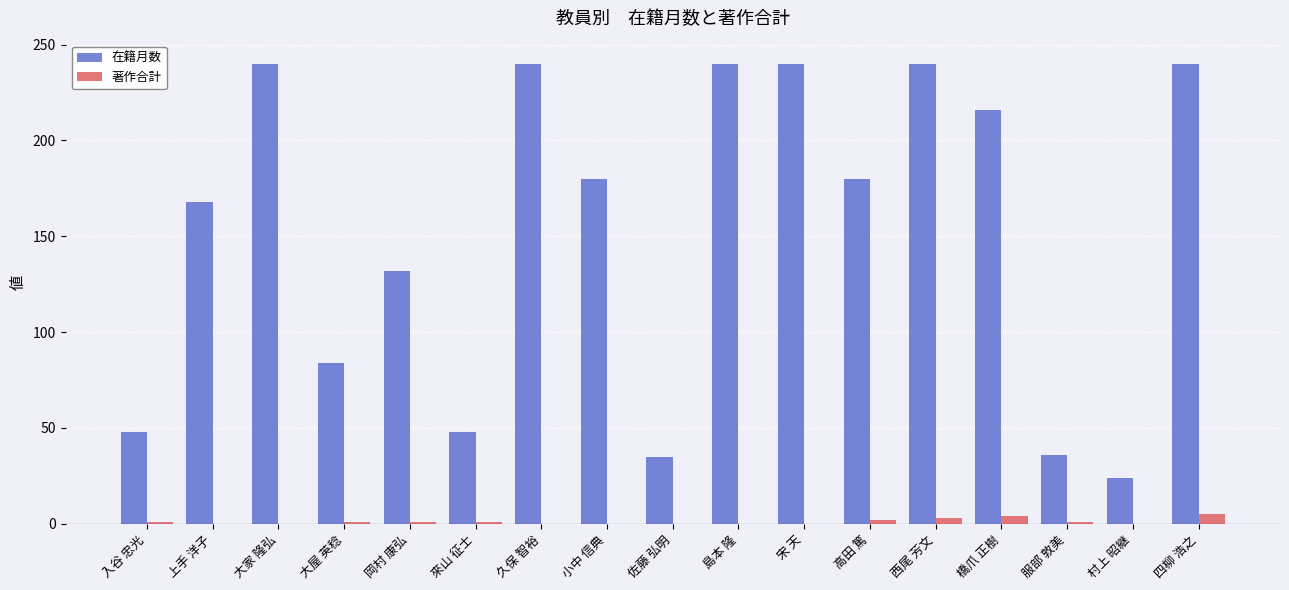

What is the greatest value displayed?

240